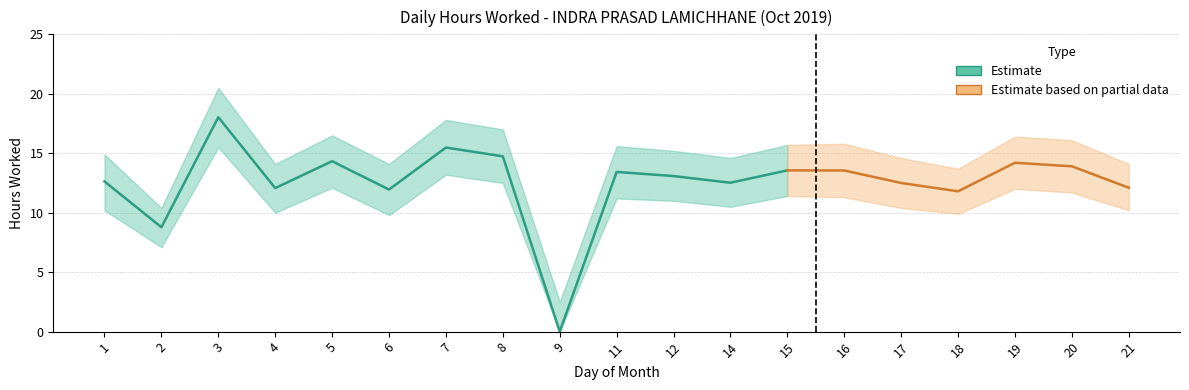

Which label corresponds to the largest value in the chart?

3